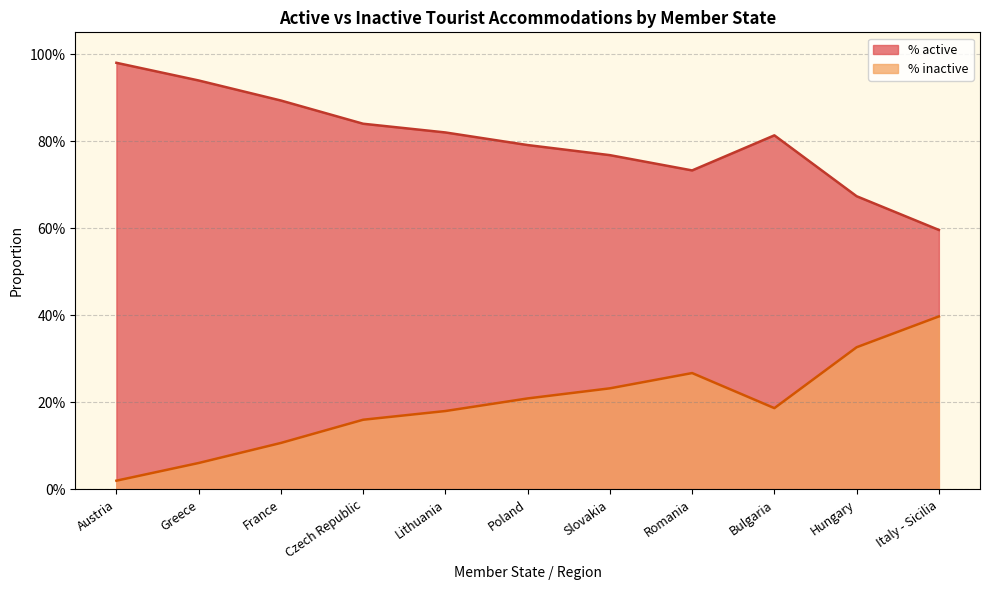

Which category has the lowest value in the % active series?

Italy - Sicilia